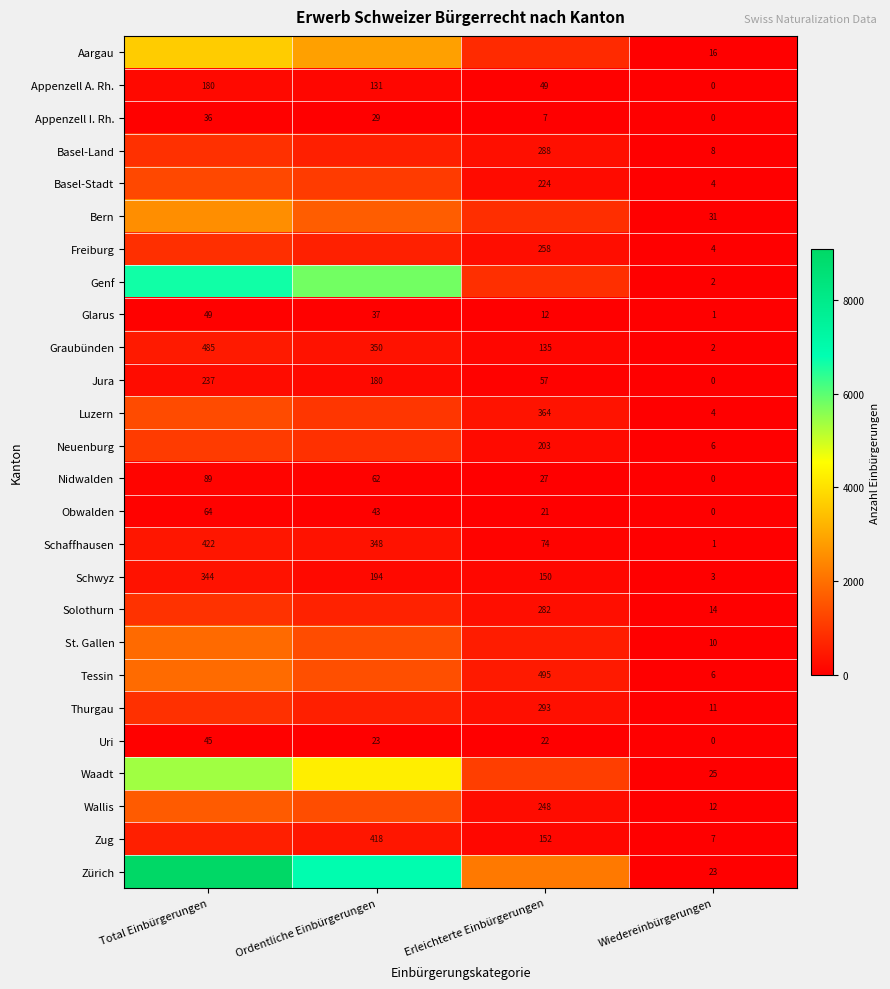

List the labels in order of Obwalden value, largest first.

Total Einbürgerungen, Ordentliche Einbürgerungen, Erleichterte Einbürgerungen, Wiedereinbürgerungen